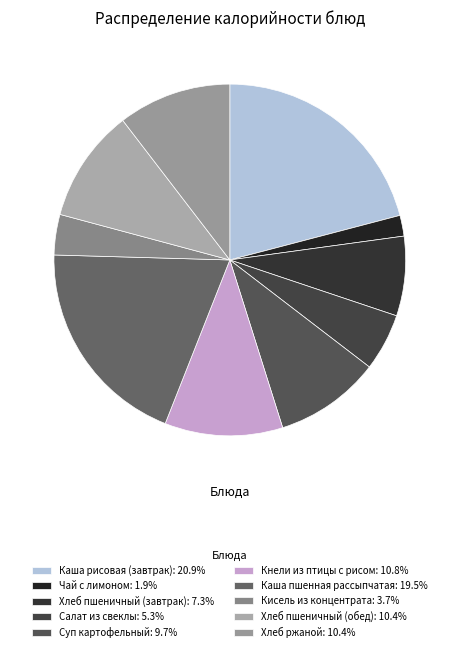

Approximately how many times larger is the value at Каша рисовая (завтрак) compared to Хлеб пшеничный (завтрак)?

2.9